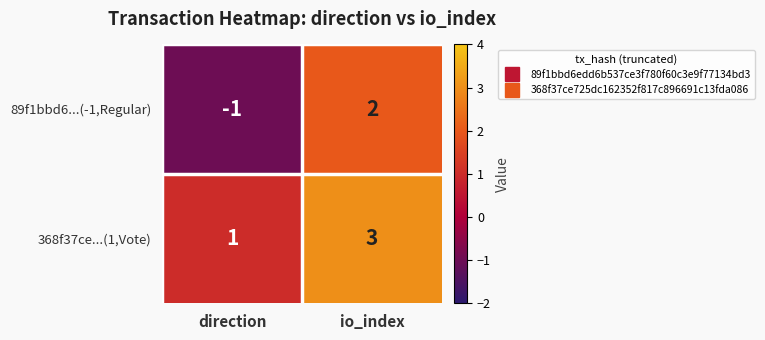

At which category does the chart reach its peak across all series?

io_index